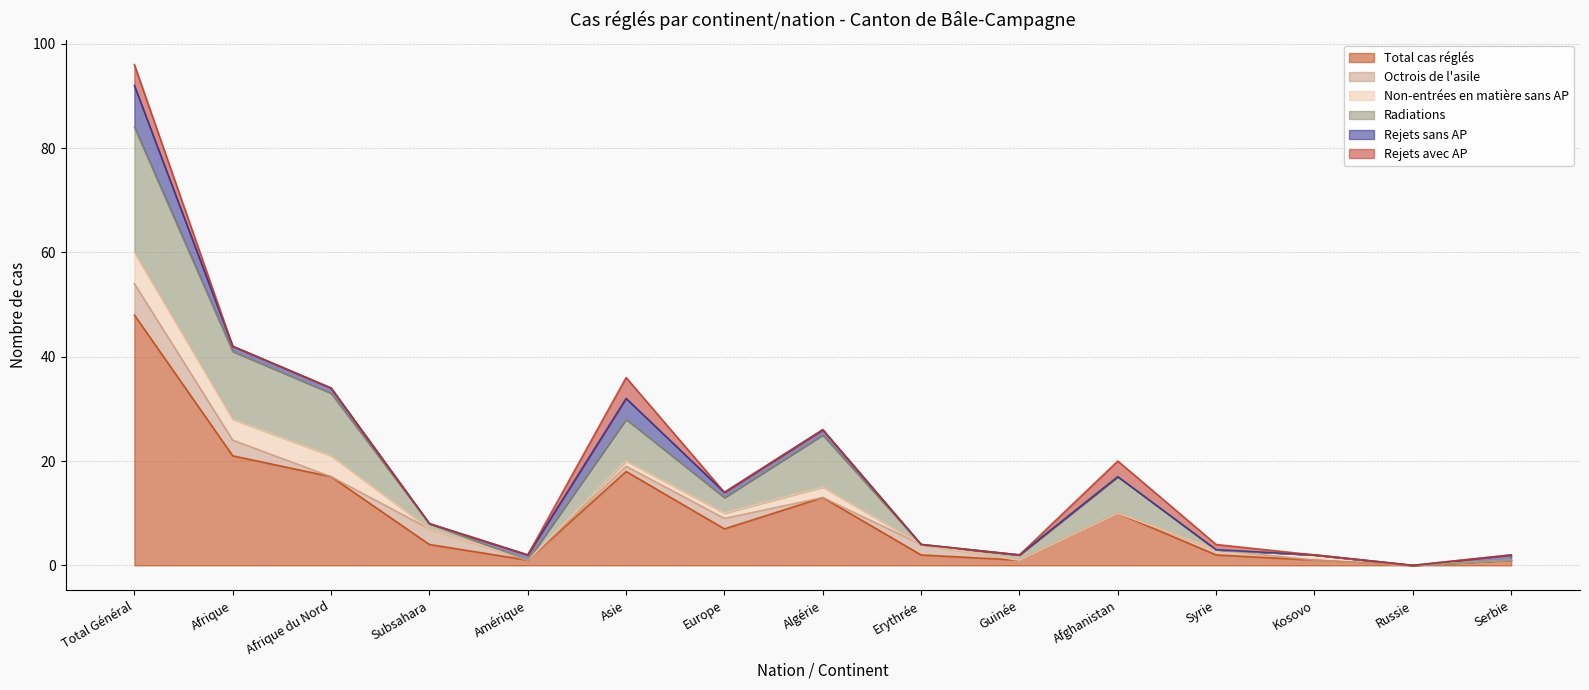

Where is the first local maximum for Total cas réglés?

Asie